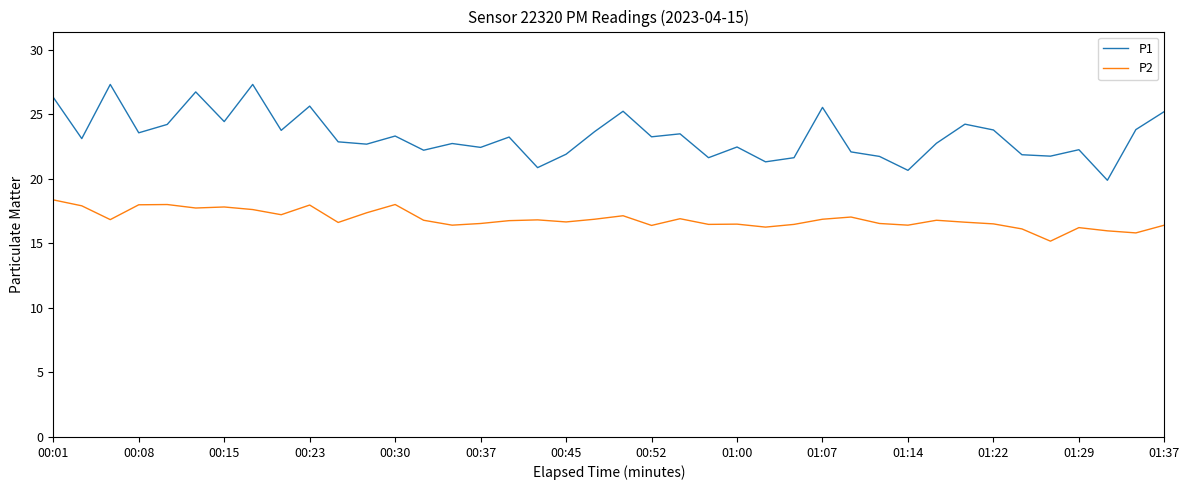

What is the difference between the maximum and minimum values in the P2 series?

3.2